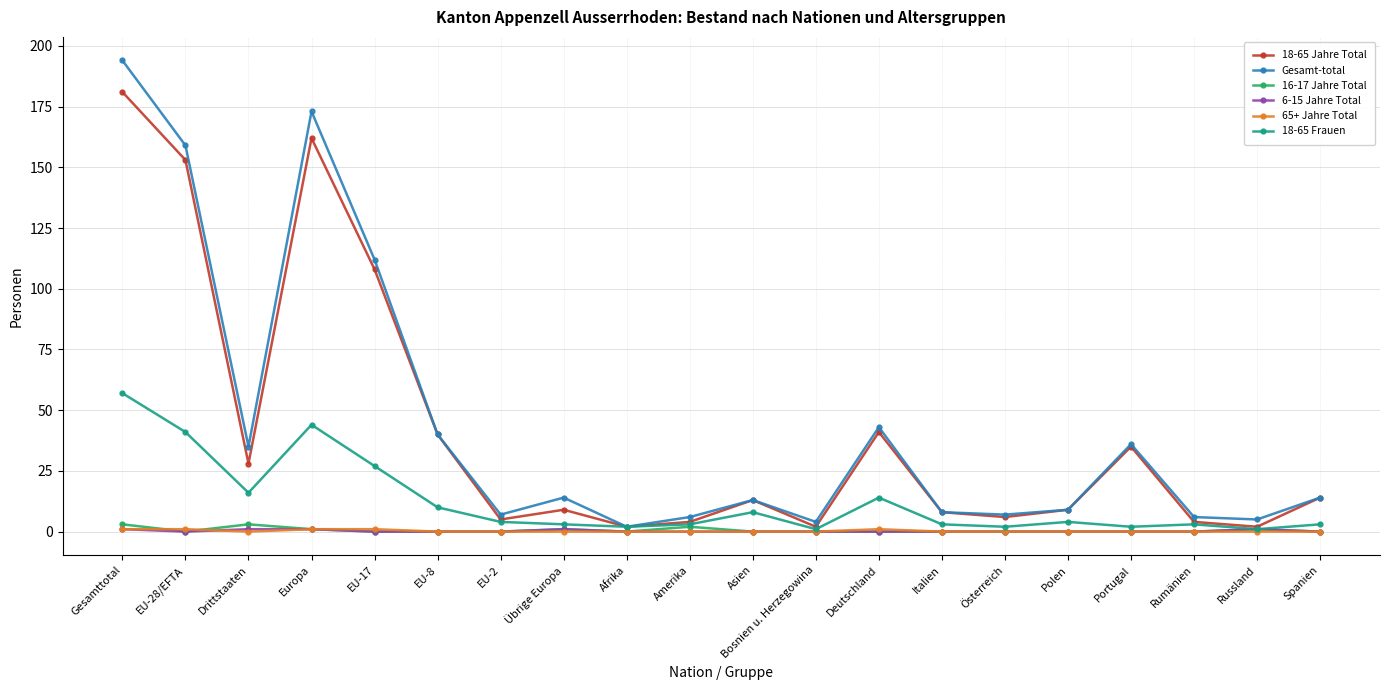

Which series has the widest spread of values?

Gesamt-total